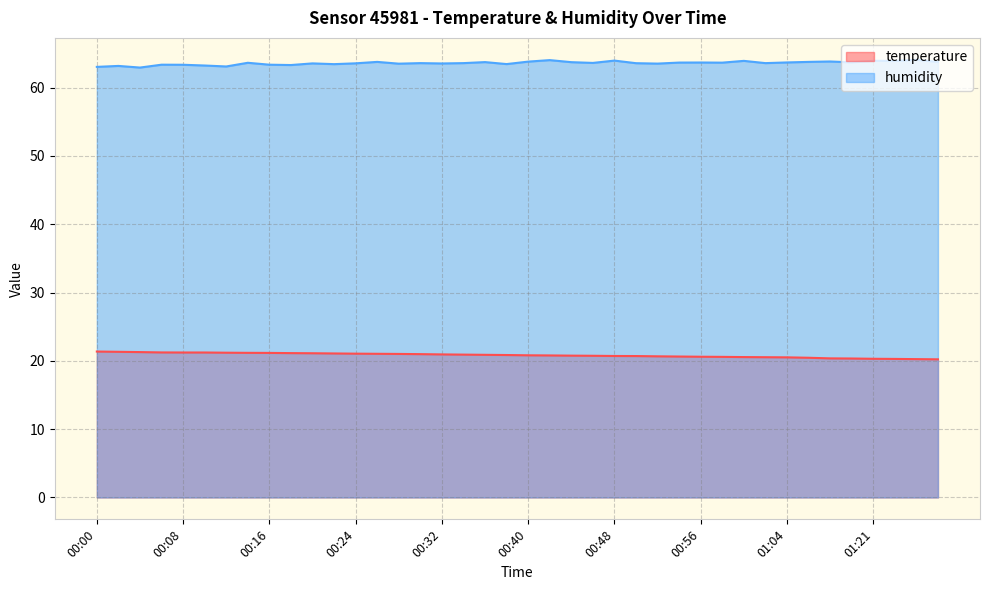

Which category has the lowest value in the temperature series?

01:27